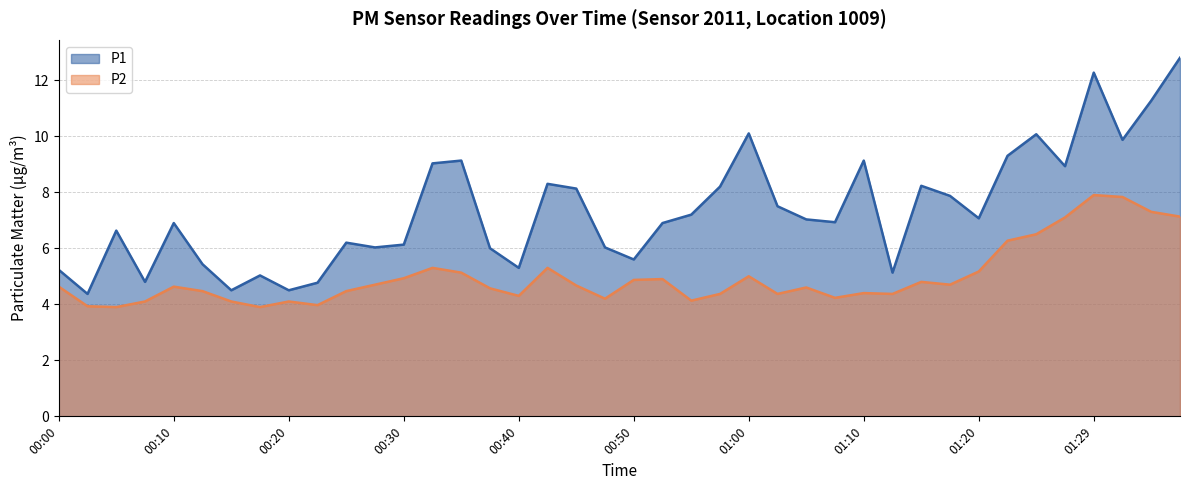

At which label does P1 reach its peak?

01:37